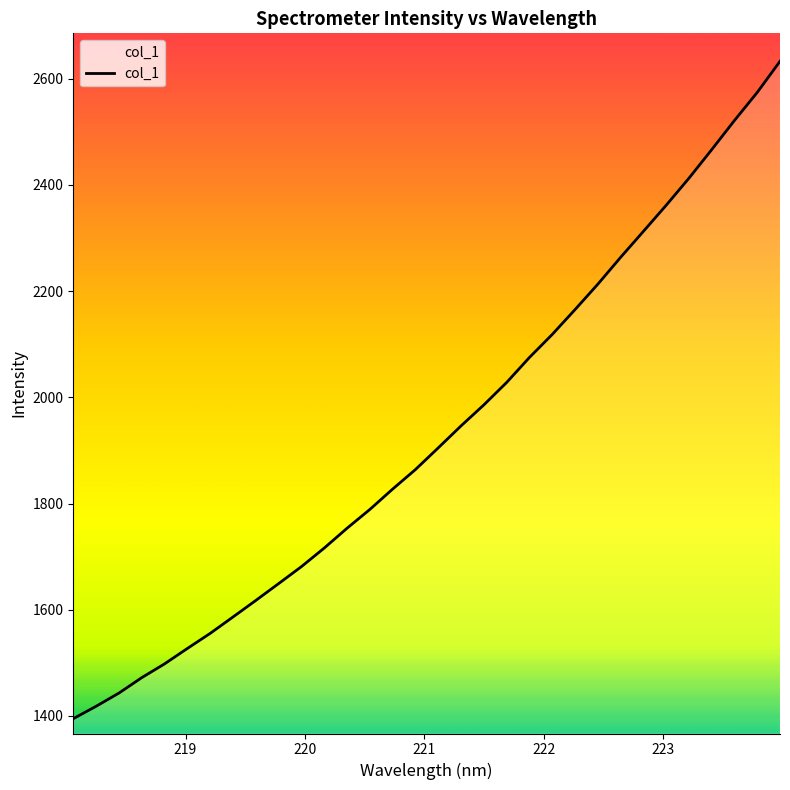

What is the average value?

1930.5